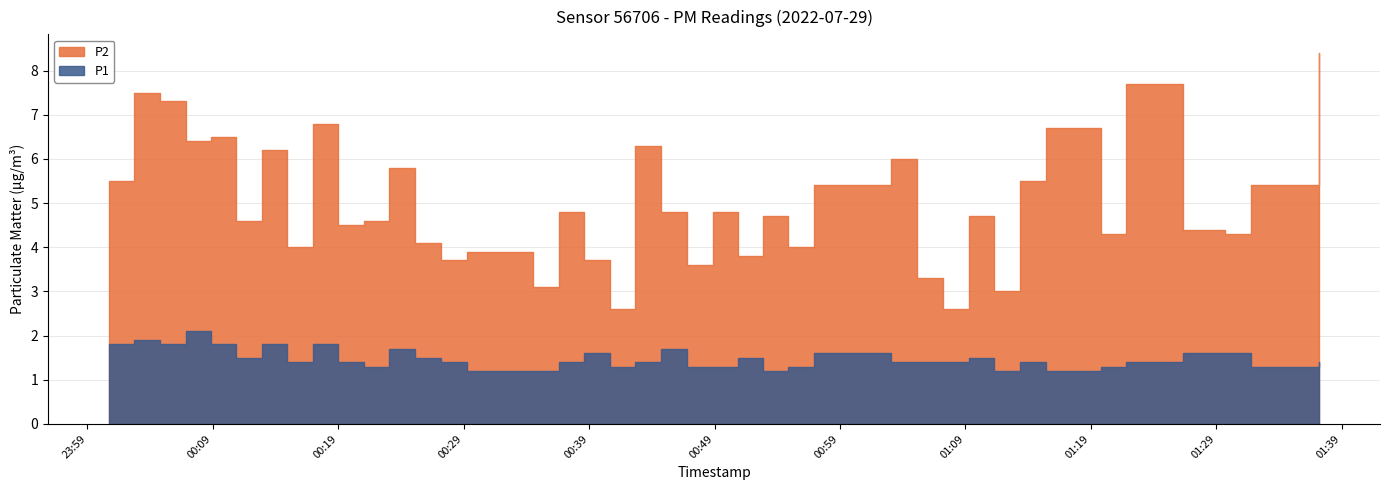

Which series has the largest range (max minus min)?

P2